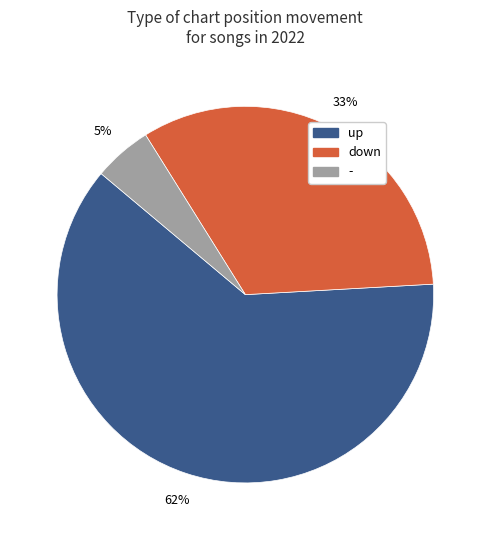

To the nearest percent, what is the difference between the largest and smallest slice percentages?

57%